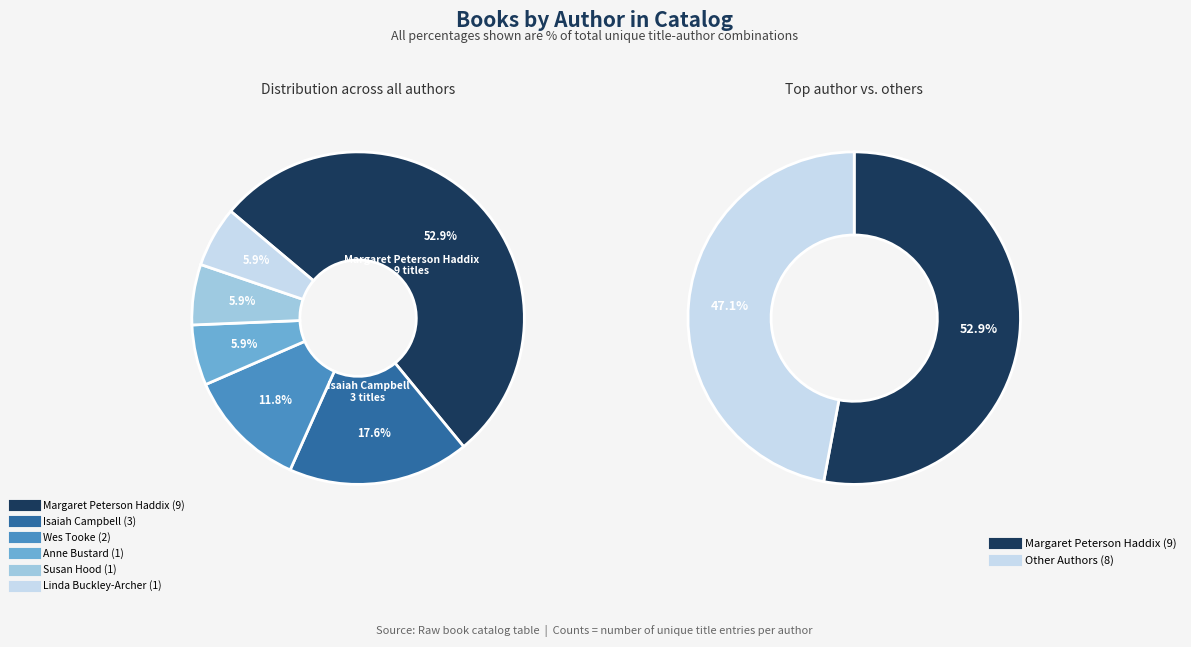

What portion of the pie excludes Wes Tooke?

88.2%